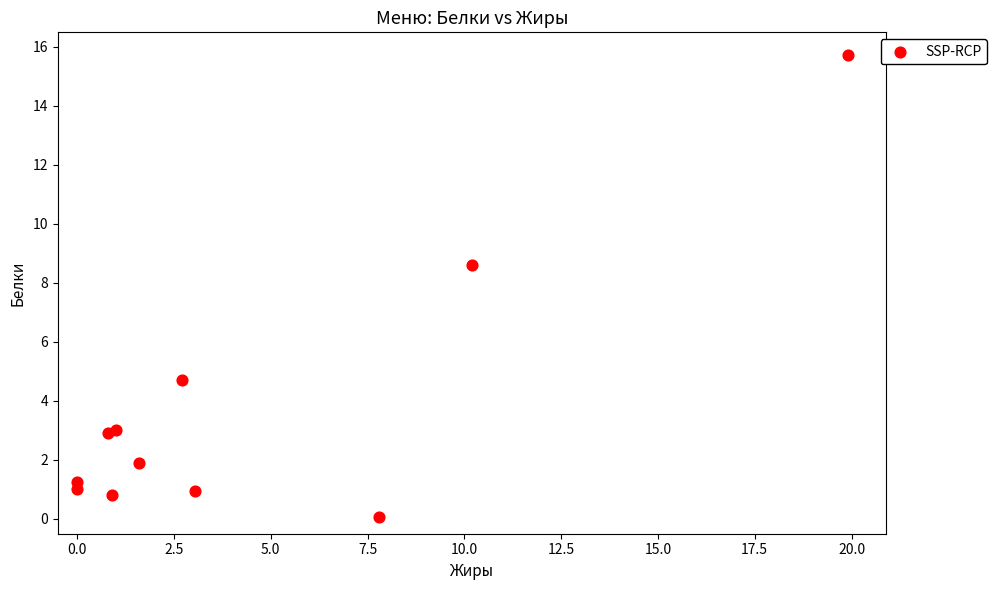

What Y value in the scatter plot is closest to 7?

8.6